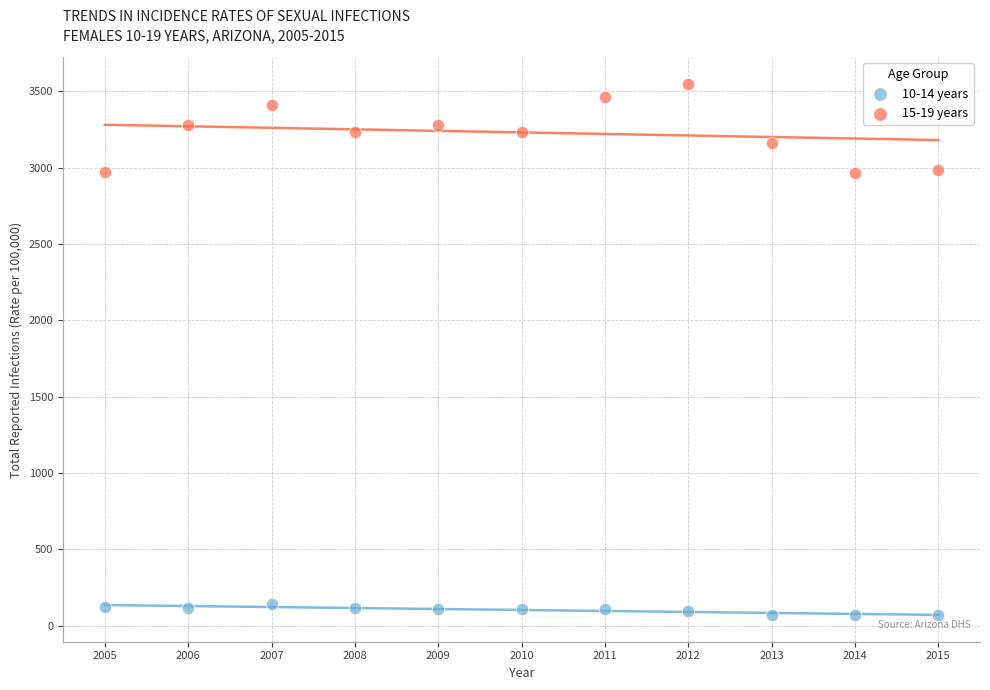

What are all the series names shown in the legend?

10-14 years, 15-19 years